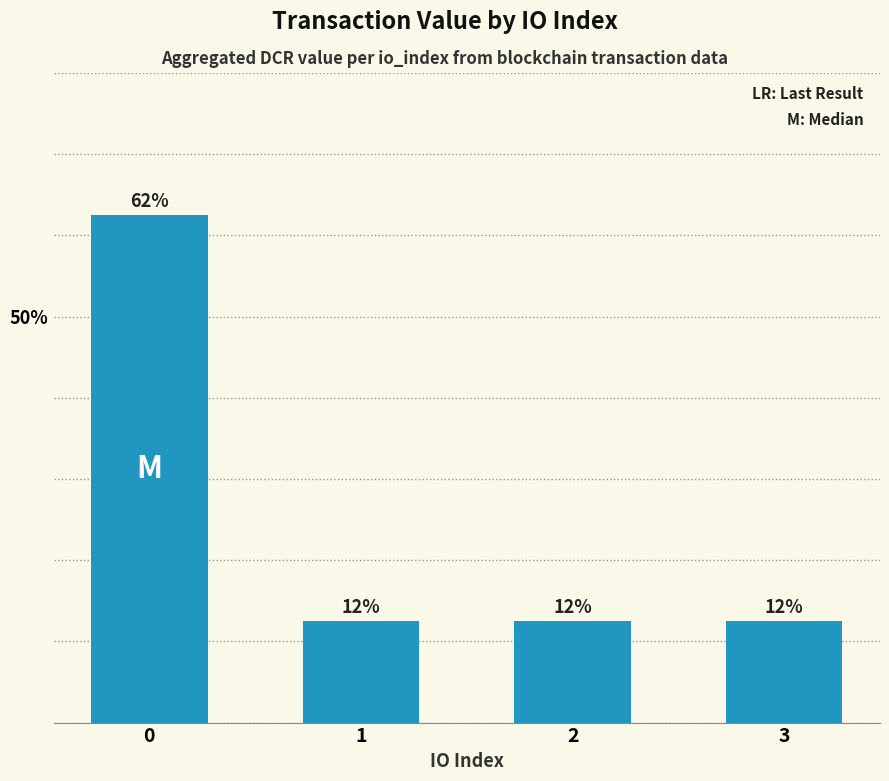

Which label corresponds to the smallest value in the chart?

1